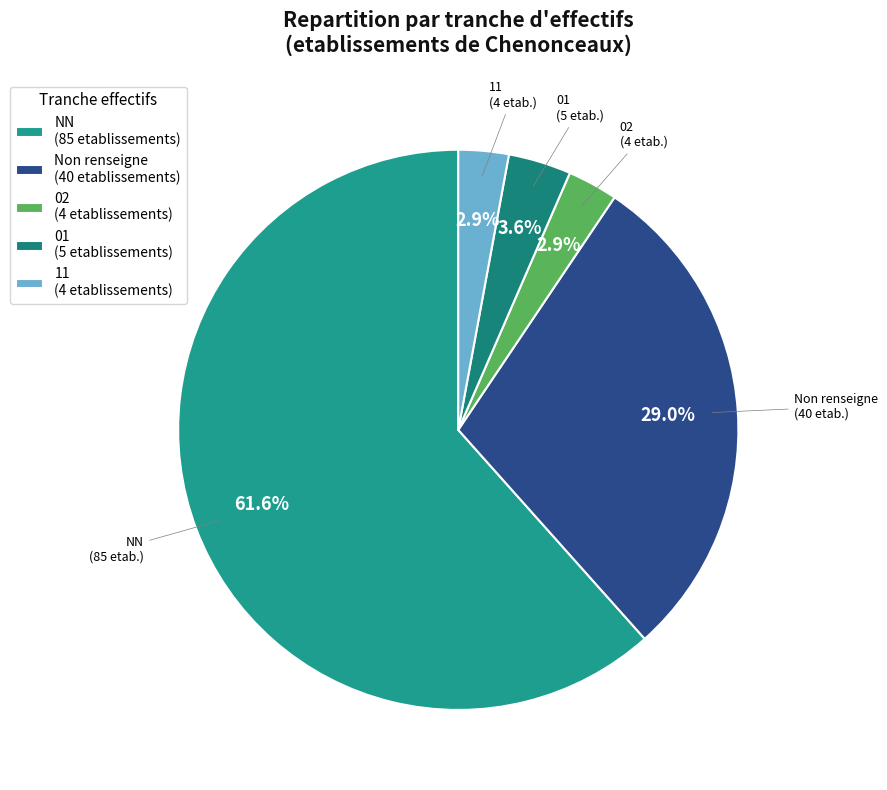

How many segments does this pie chart have?

5